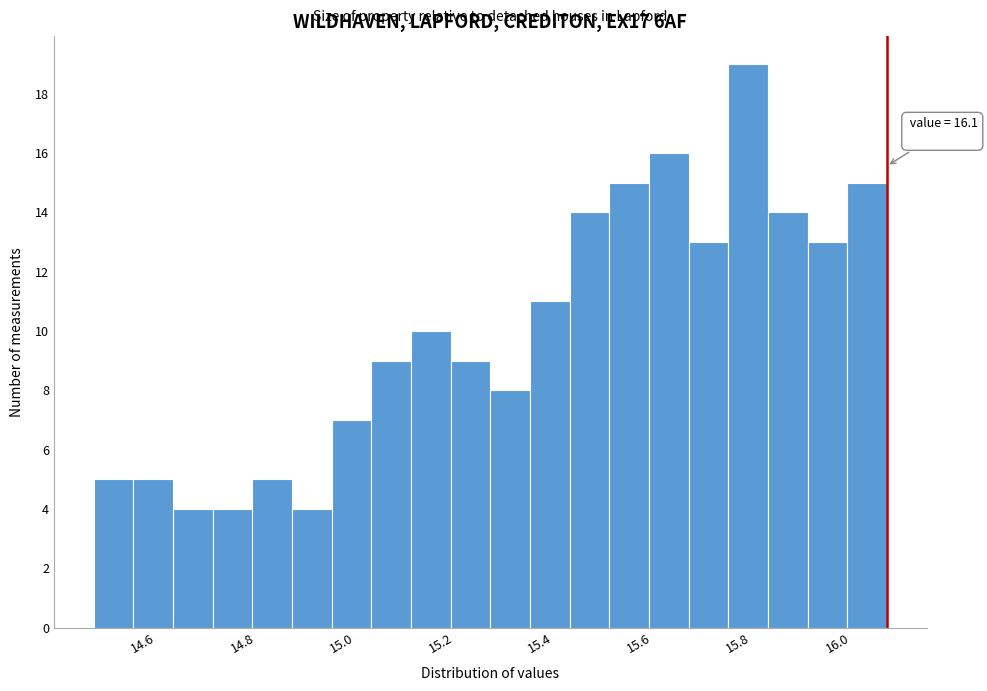

Which range on the x-axis has the tallest bar?

15.78 to 15.86